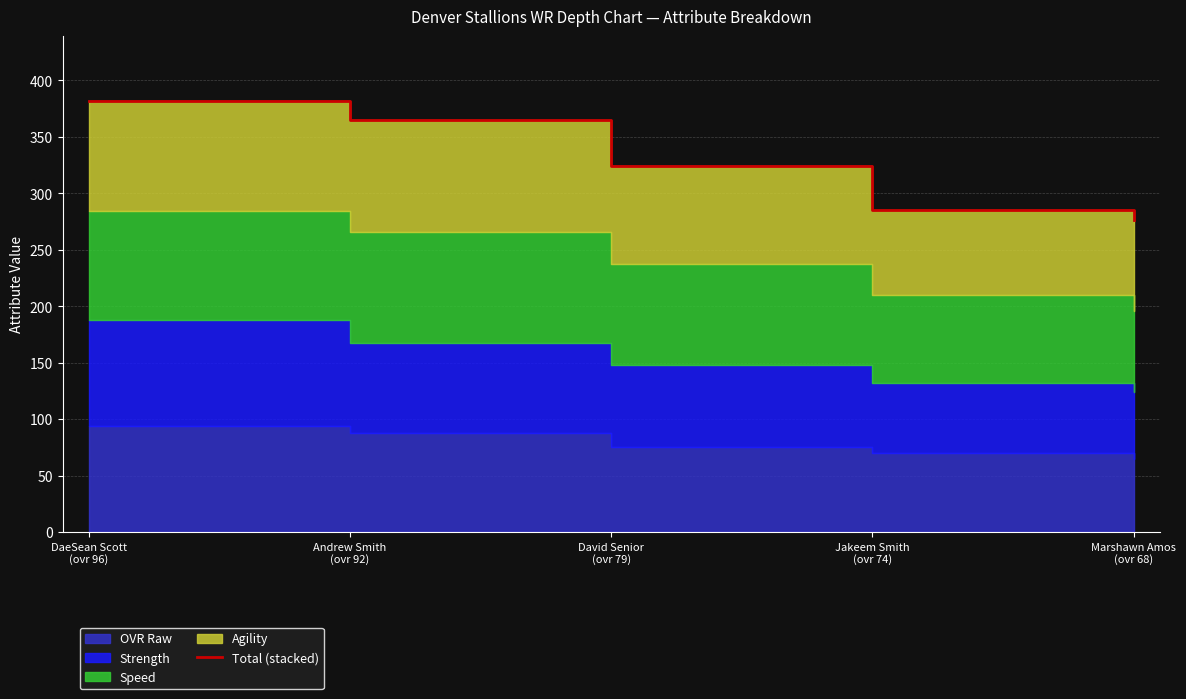

List the labels in order of value, largest first.

DaeSean Scott
(ovr 96), Andrew Smith
(ovr 92), David Senior
(ovr 79), Jakeem Smith
(ovr 74), Marshawn Amos
(ovr 68)